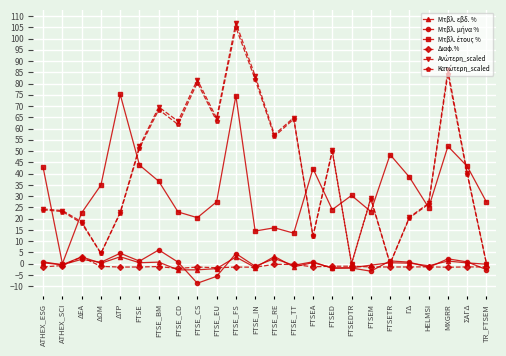

At how many categories does at least one series exceed 10?

24